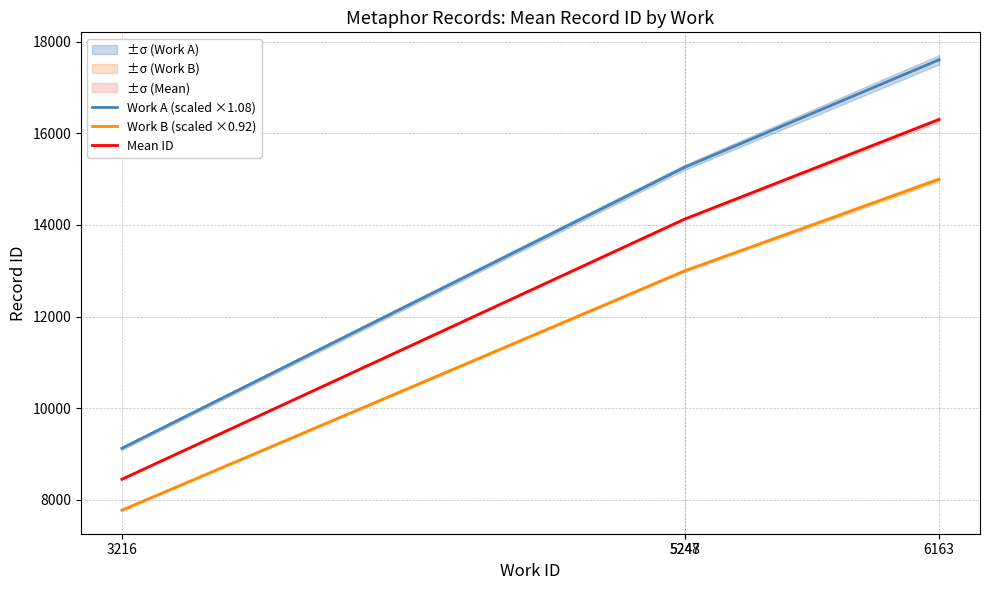

Between 6163 and 5247, which is larger?

6163